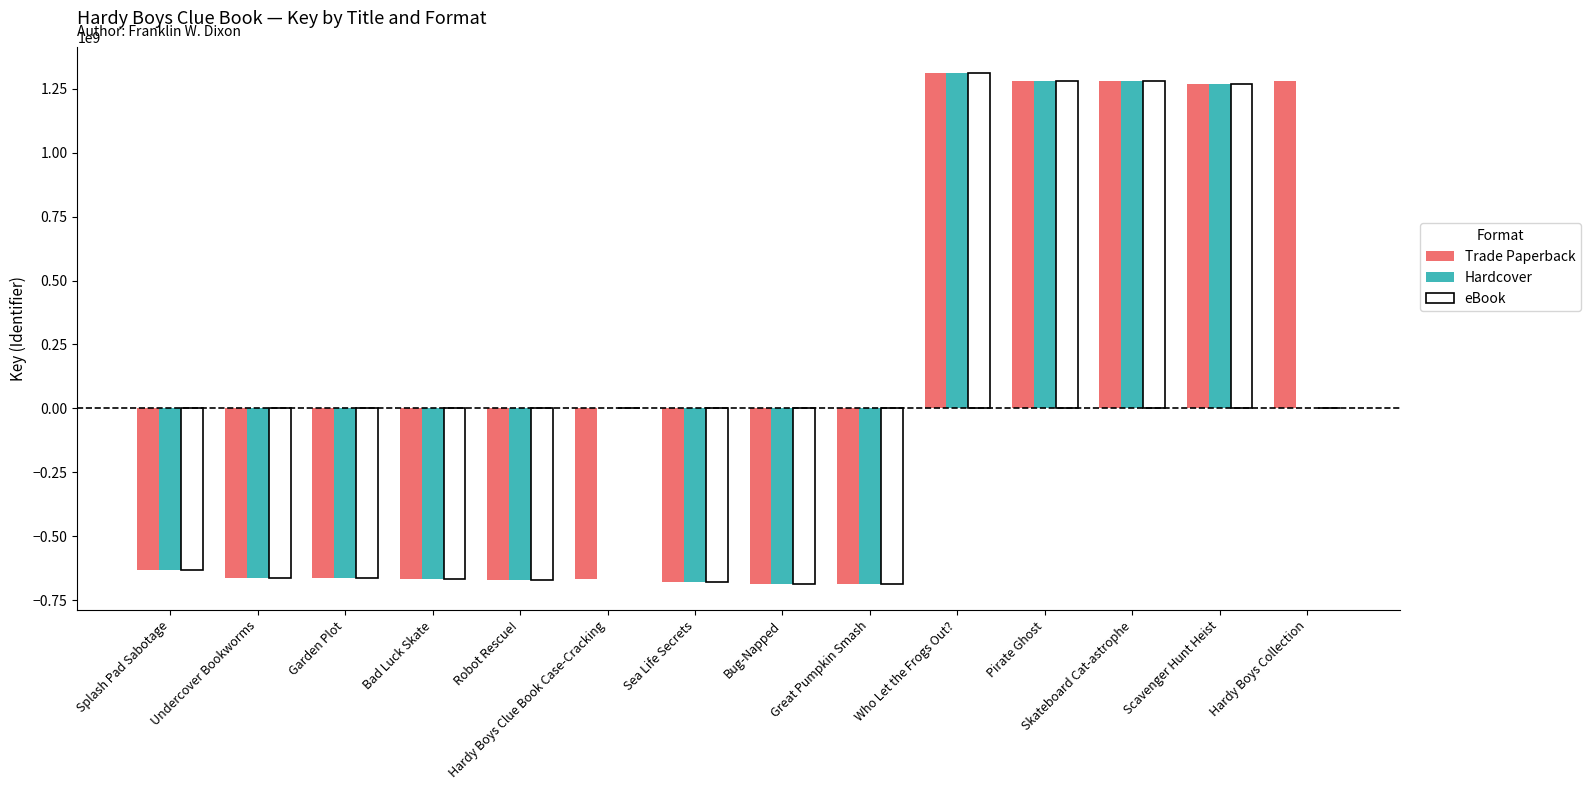

What is the difference between the eBook values at Great Pumpkin Smash and Skateboard Cat-astrophe?

1967826278.0